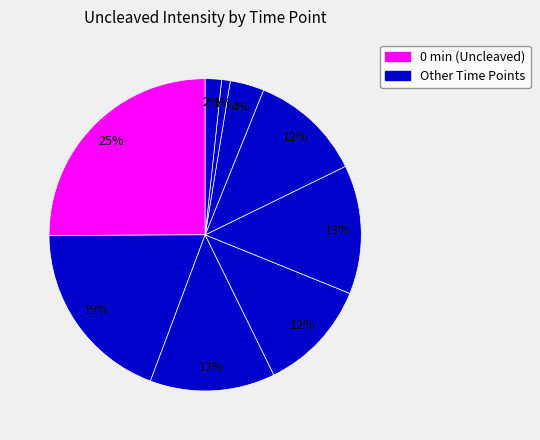

How many segments does this pie chart have?

9